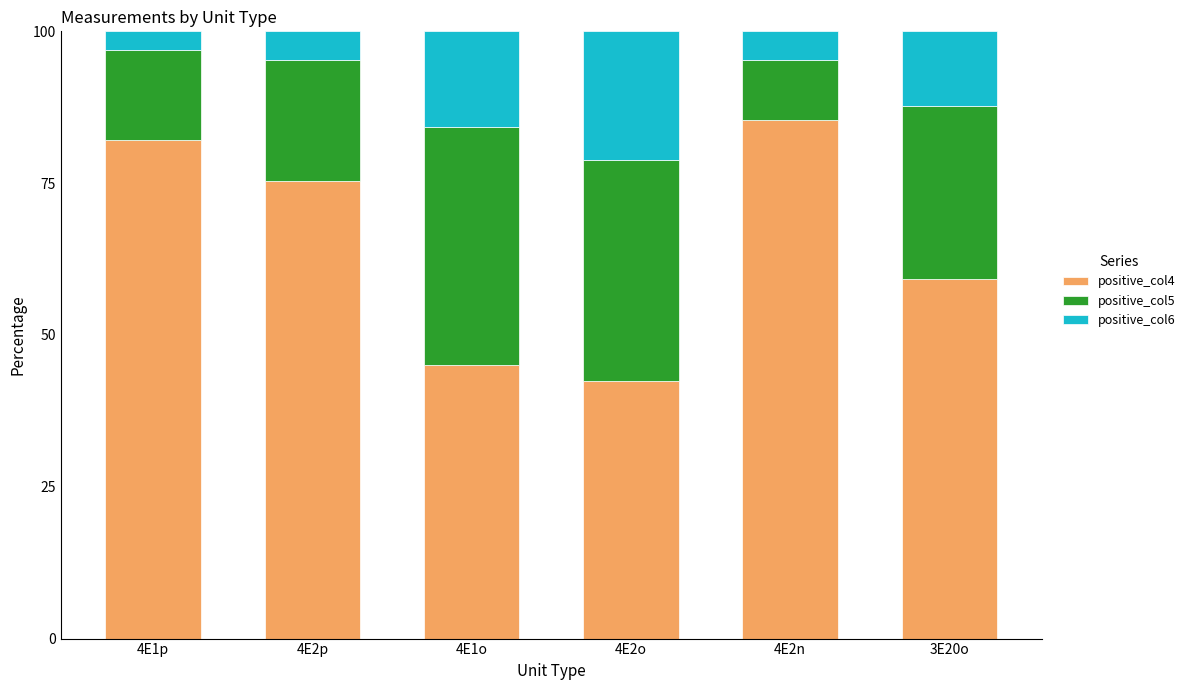

What is the total value across all series at 4E2n?

100.0